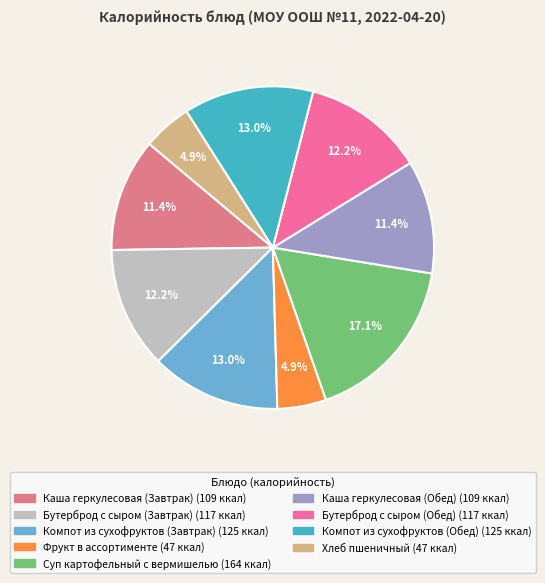

To the nearest percent, what percentage of the pie is Каша геркулесовая (Обед)?

11%